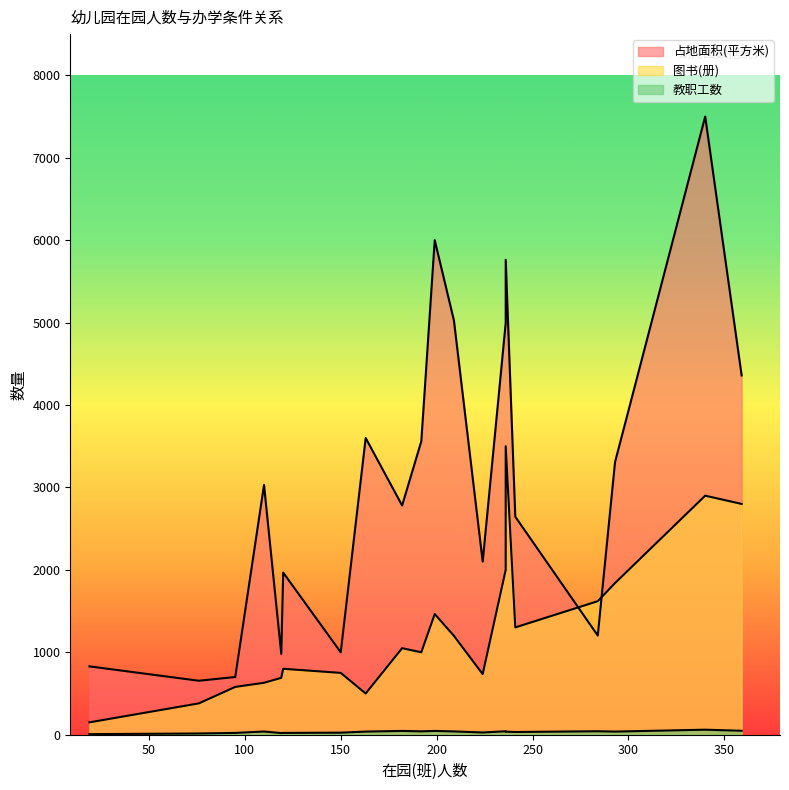

What is the average value of the 占地面积(平方米) series?

3100